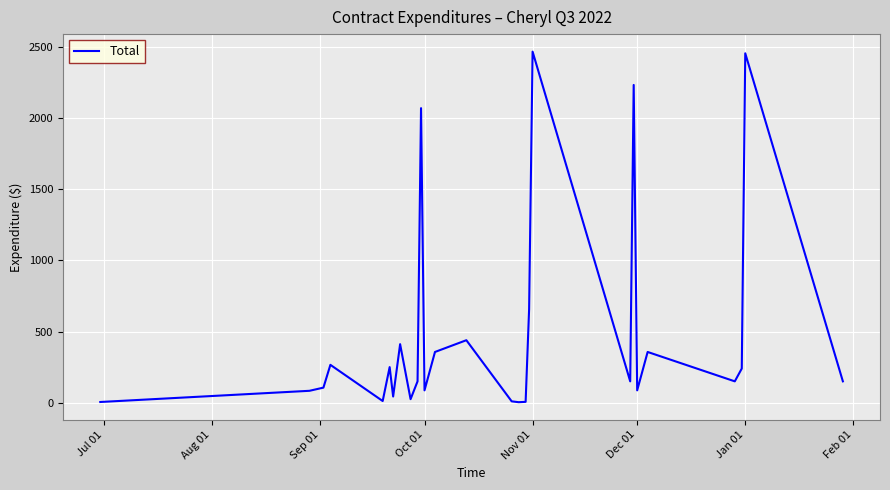

What is the average value?

491.3